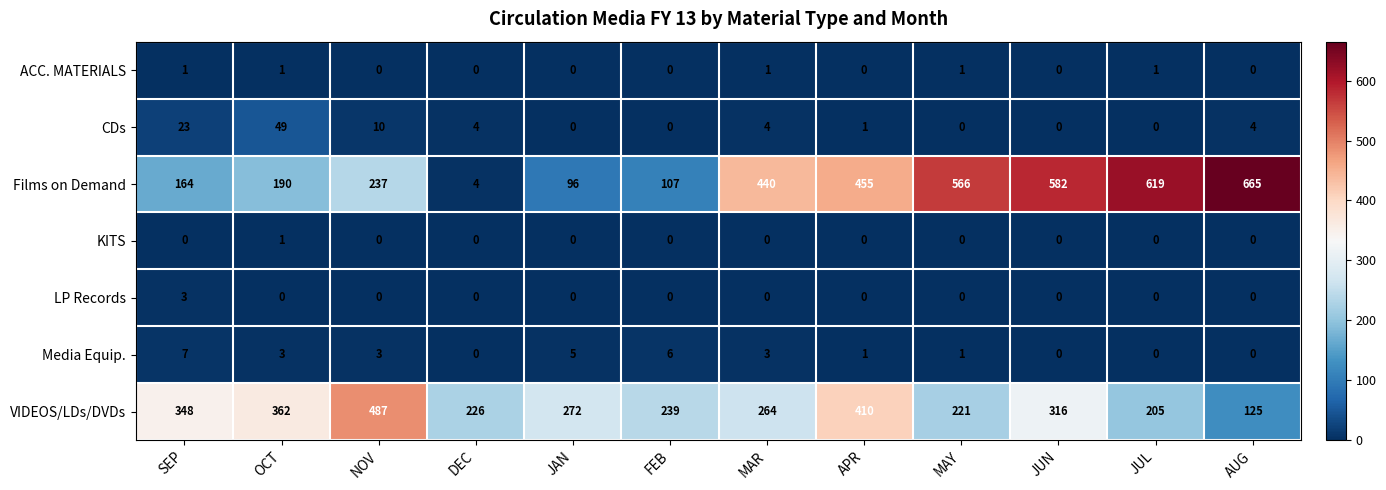

True or false: CDs has a value of 0 at JUN.

True